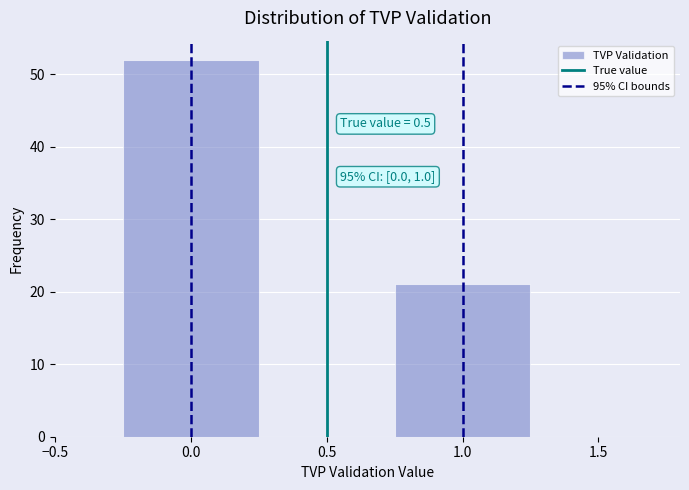

Over which range of the x-axis is the bar tallest?

-0.25 to 0.25